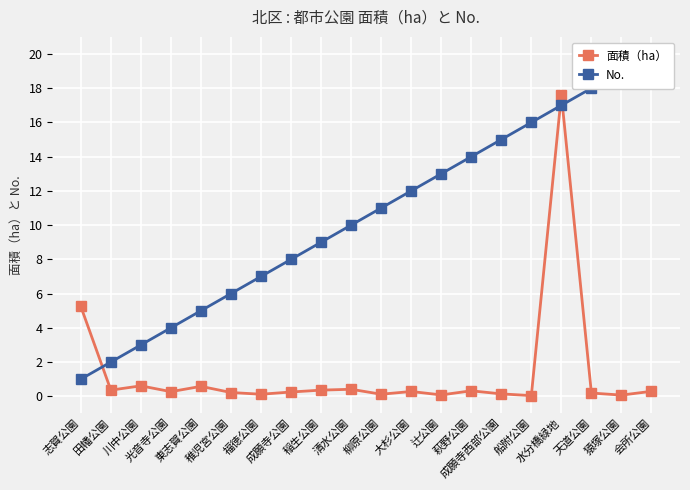

At which category is the sum across all series the highest?

水分橋緑地